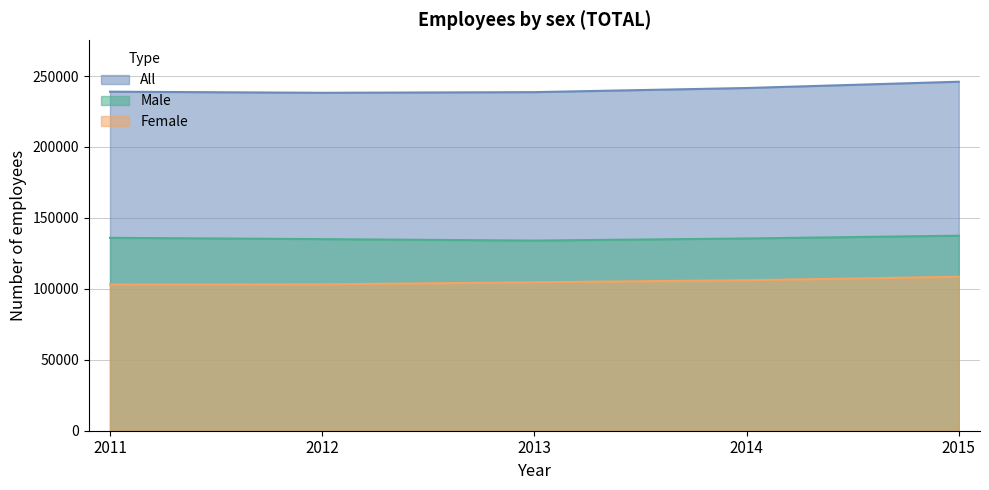

The value of female at 2014 is 106056. True or false?

True